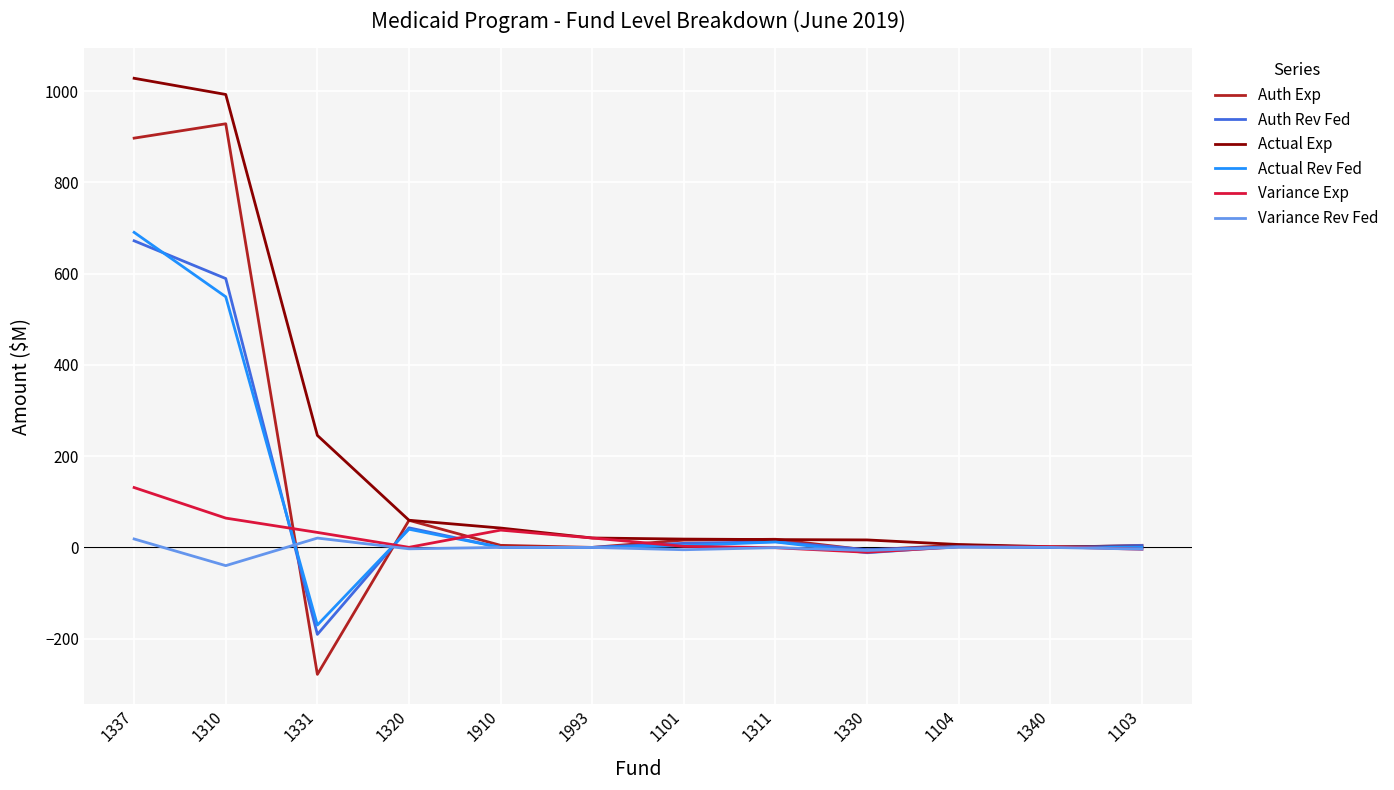

True or false: Variance Rev Fed and Auth Exp cross at least once.

True